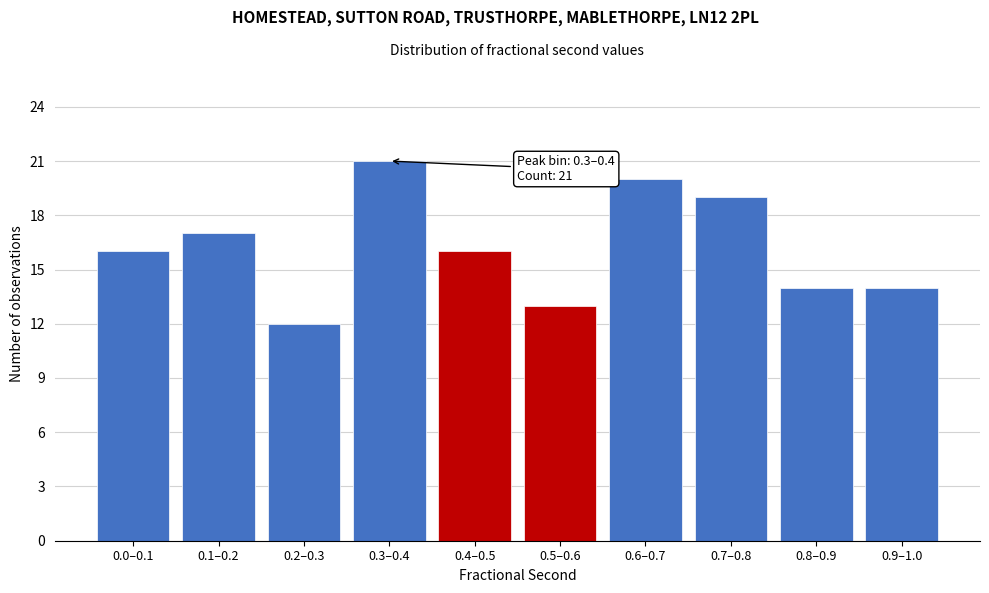

Reading right to left, list all the values displayed in this chart.

14	14	19	20	13	16	21	12	17	16